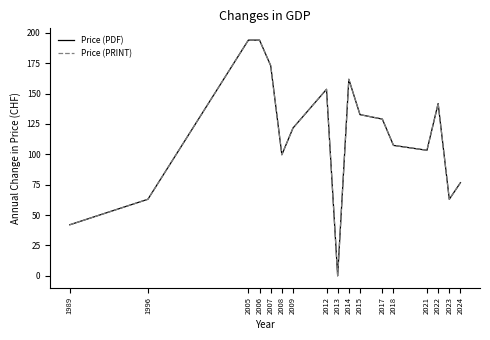

Is this an area chart (filled region under the line)?

No